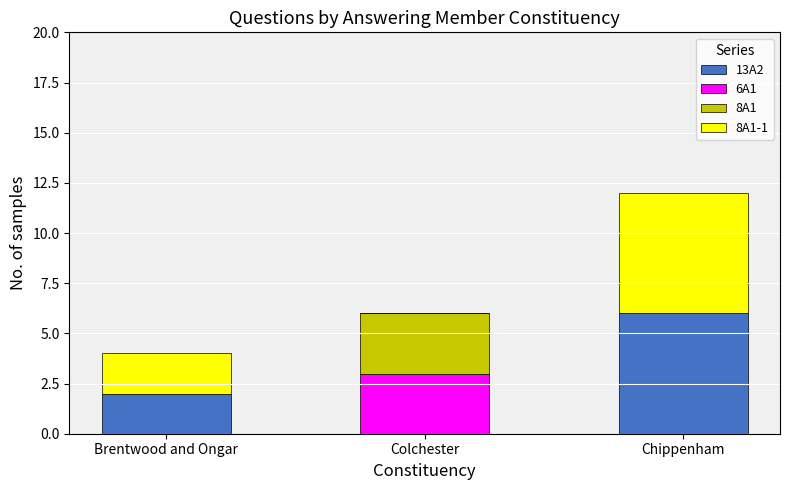

Are the bars horizontal?

No